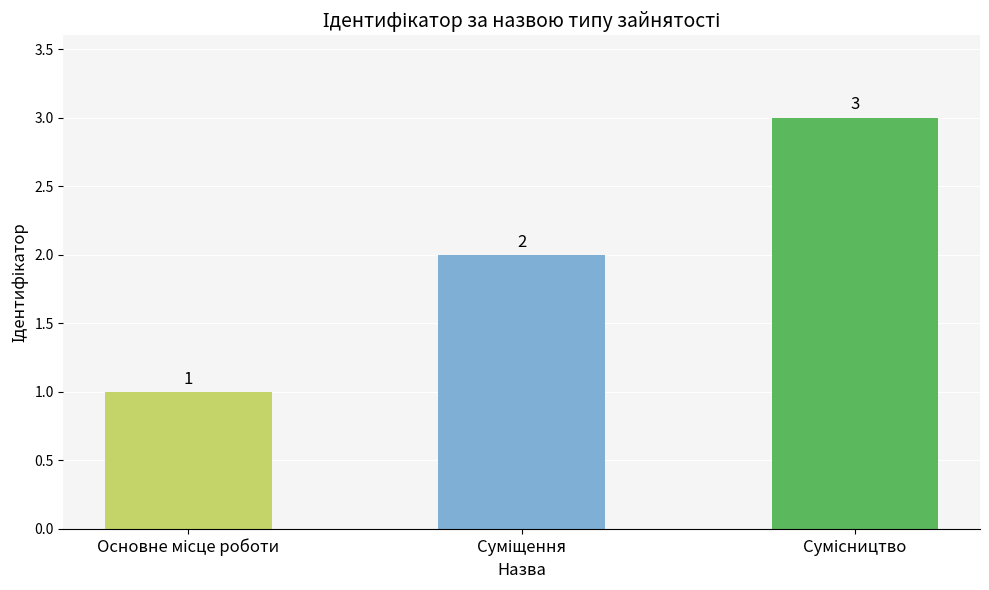

Does the chart contain any negative values?

No